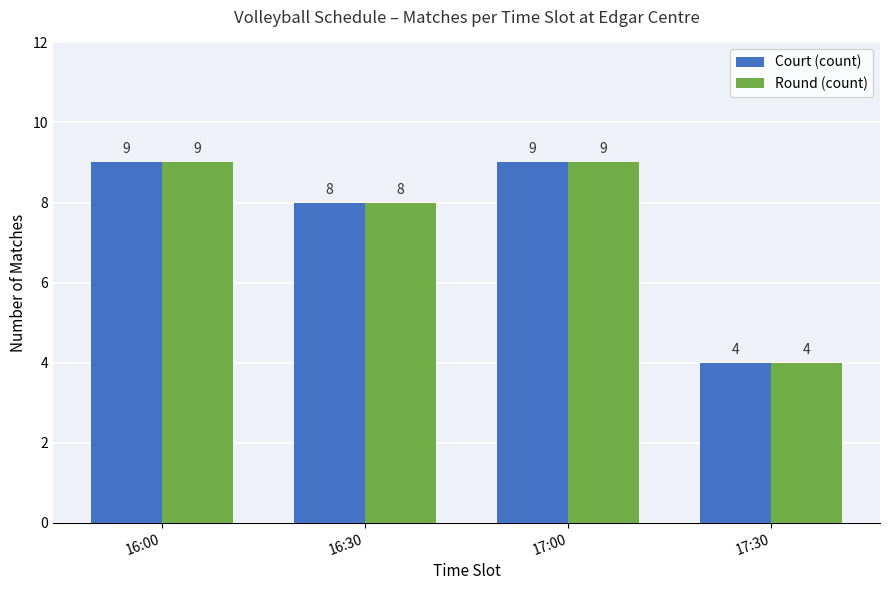

At how many categories does at least one series exceed 7?

3